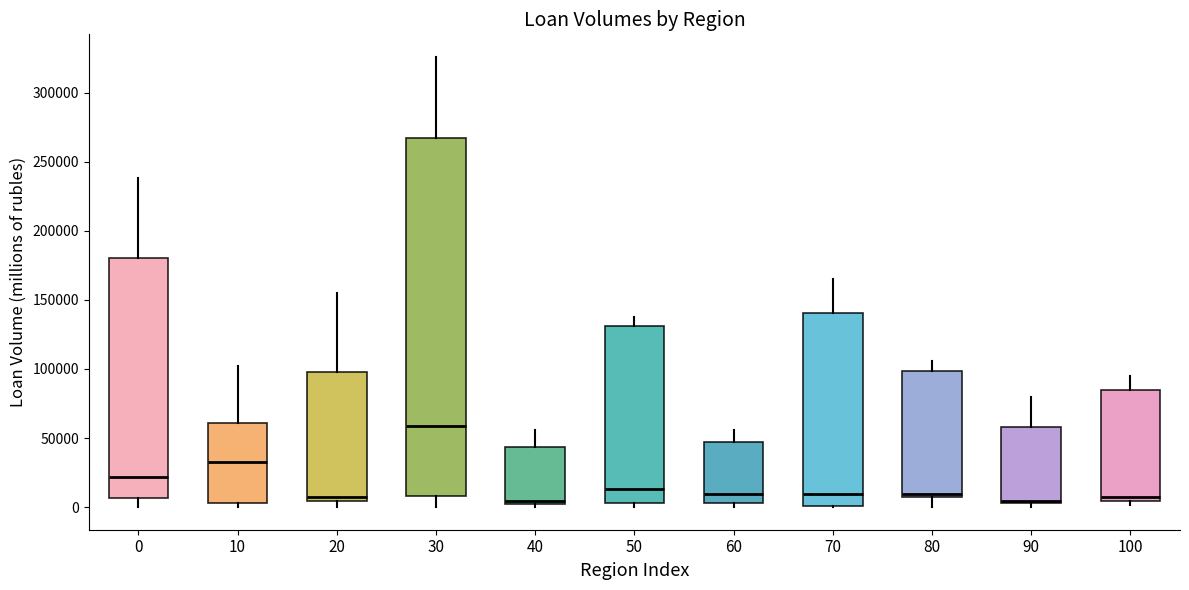

Comparing the boxes themselves (not the whiskers), which one is the tallest?

30